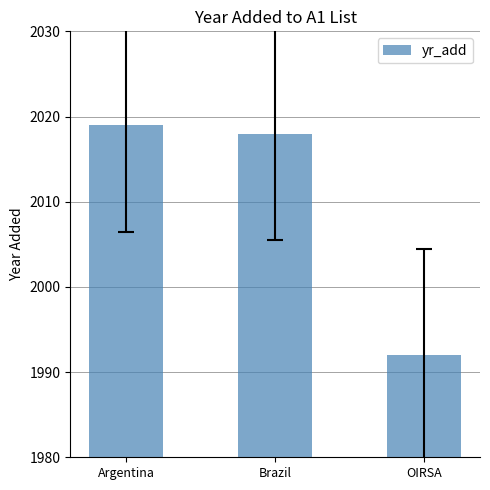

What is the difference between the values at Argentina and Brazil?

1